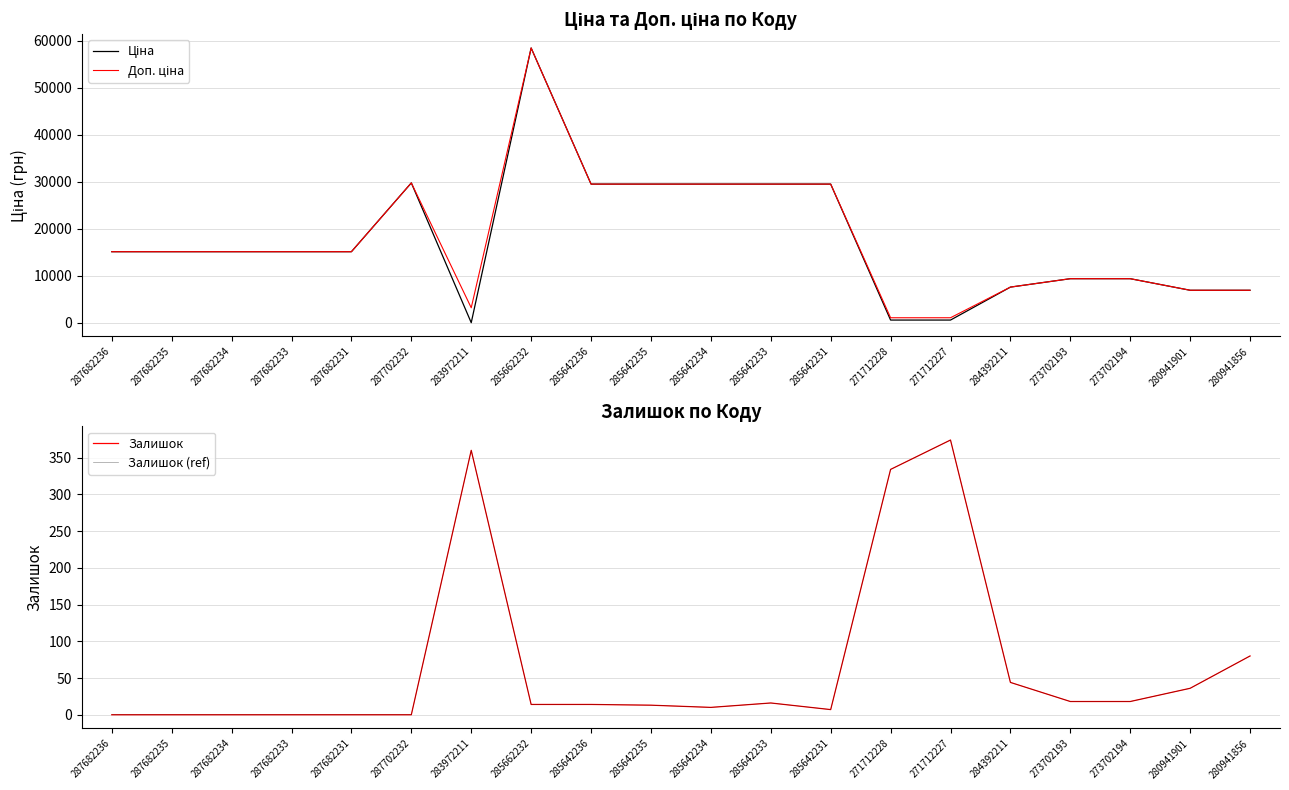

Reading right to left, list all the values displayed in this chart.

Ціна: 6925.7	6925.7	9384.0	9384.0	7596.5	589.9	589.9	29491.5	29491.5	29491.5	29491.5	29491.5	58426.5	32.0	29747.2	15120.0	15120.0	15120.0	15120.0	15120.0
Доп. ціна: 6925.7	6925.7	9384.0	9384.0	7596.5	1081.7	1081.7	29491.5	29491.5	29491.5	29491.5	29491.5	58426.5	3205.0	29747.2	15120.0	15120.0	15120.0	15120.0	15120.0
Залишок: 80.0	36.0	18.0	18.0	44.0	374.0	334.0	7.0	16.0	10.0	13.0	14.0	14.0	360.0	0.0	0.0	0.0	0.0	0.0	0.0
Залишок (ref): 80.0	36.0	18.0	18.0	44.0	374.0	334.0	7.0	16.0	10.0	13.0	14.0	14.0	360.0	0.0	0.0	0.0	0.0	0.0	0.0